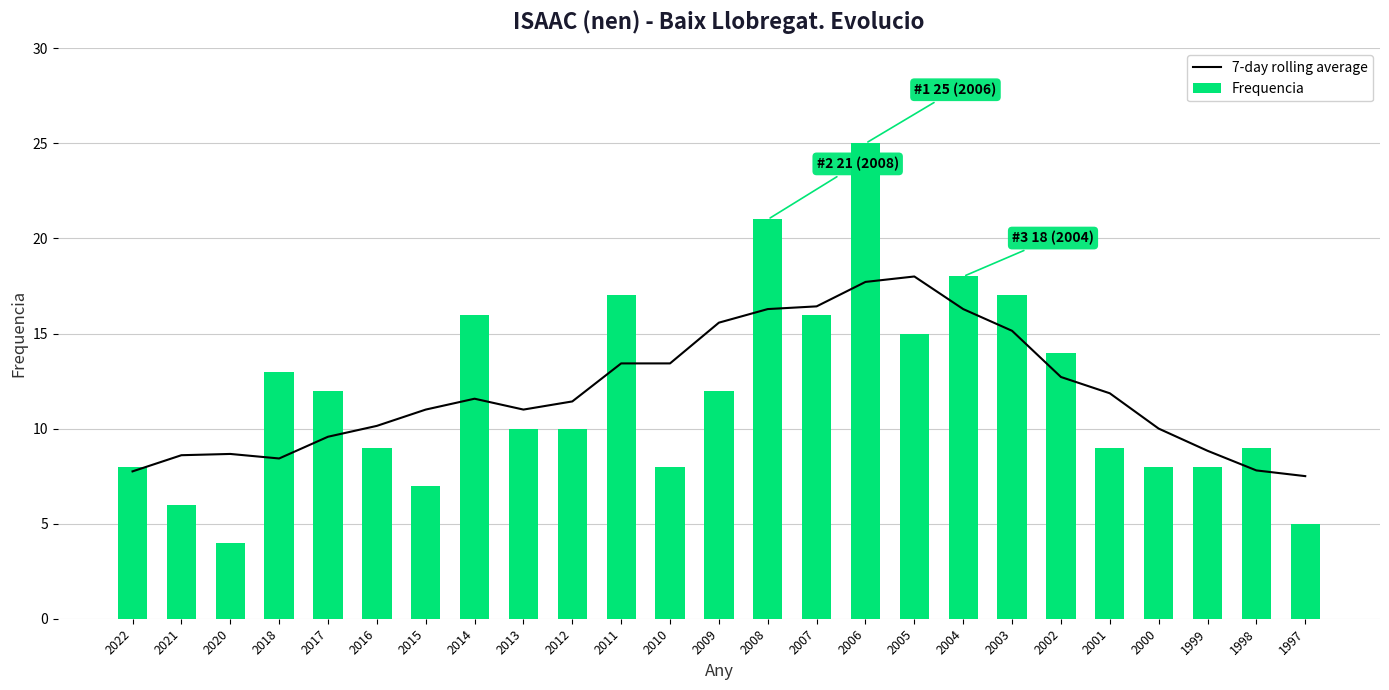

What is the average value of the 7-day rolling average series?

12.0